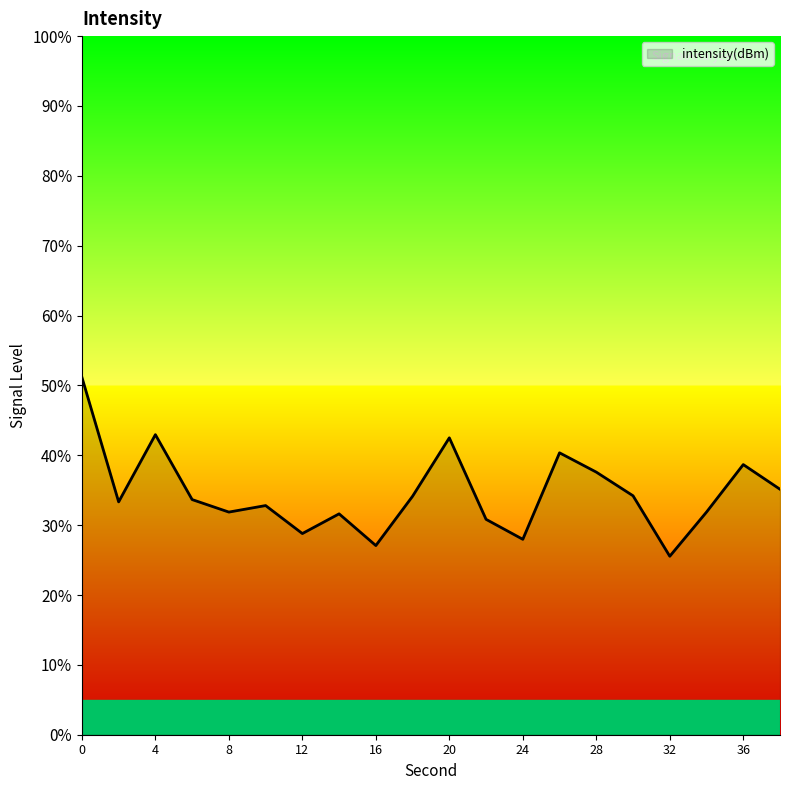

What is the greatest value displayed?

51.2